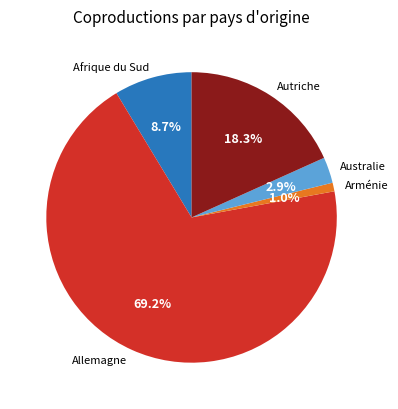

What is the largest slice in the pie chart?

Allemagne